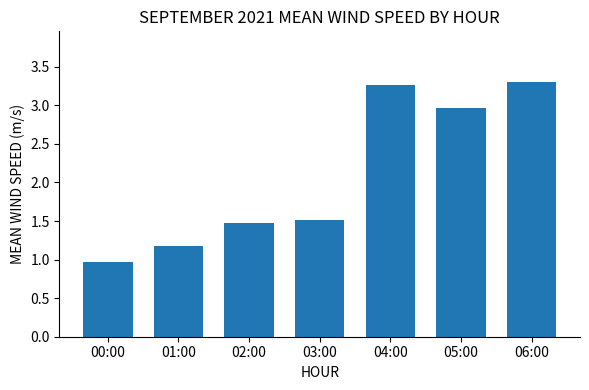

The chart shows a value of 0.5 at 00:00. True or false?

False